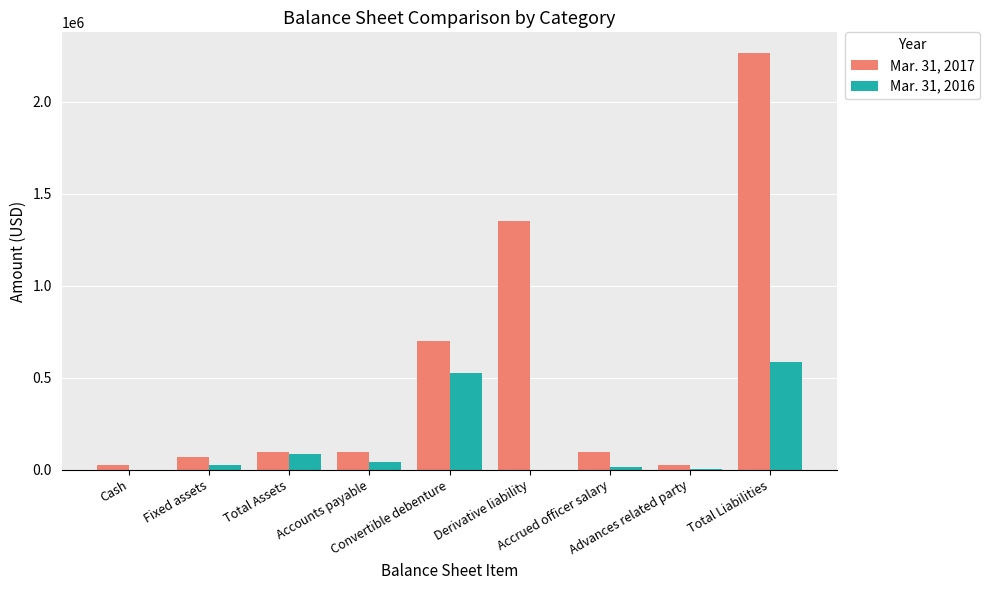

Which series has the largest total across all categories?

Mar. 31, 2017